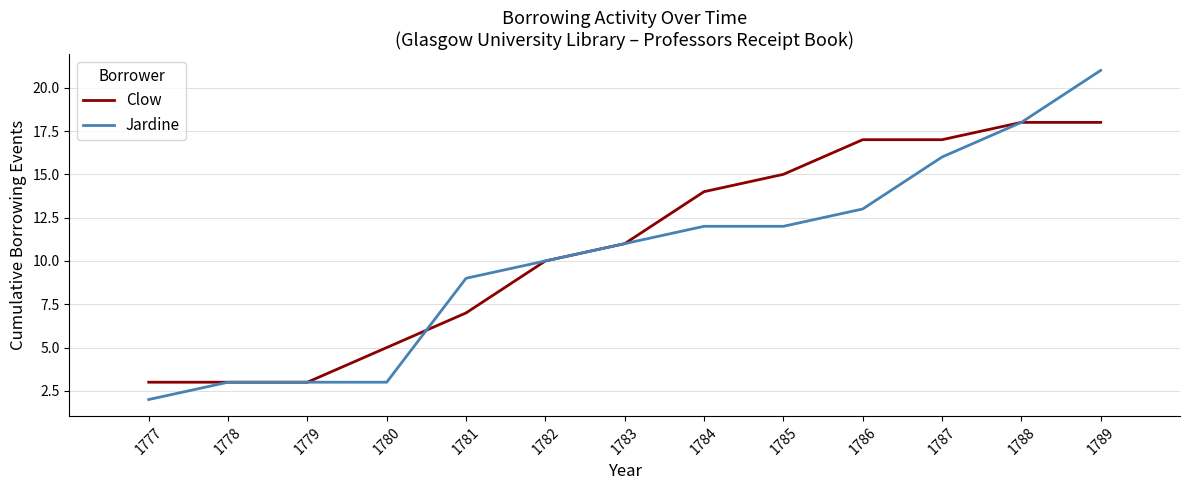

Which series changed the most between 1779 and 1785?

Clow